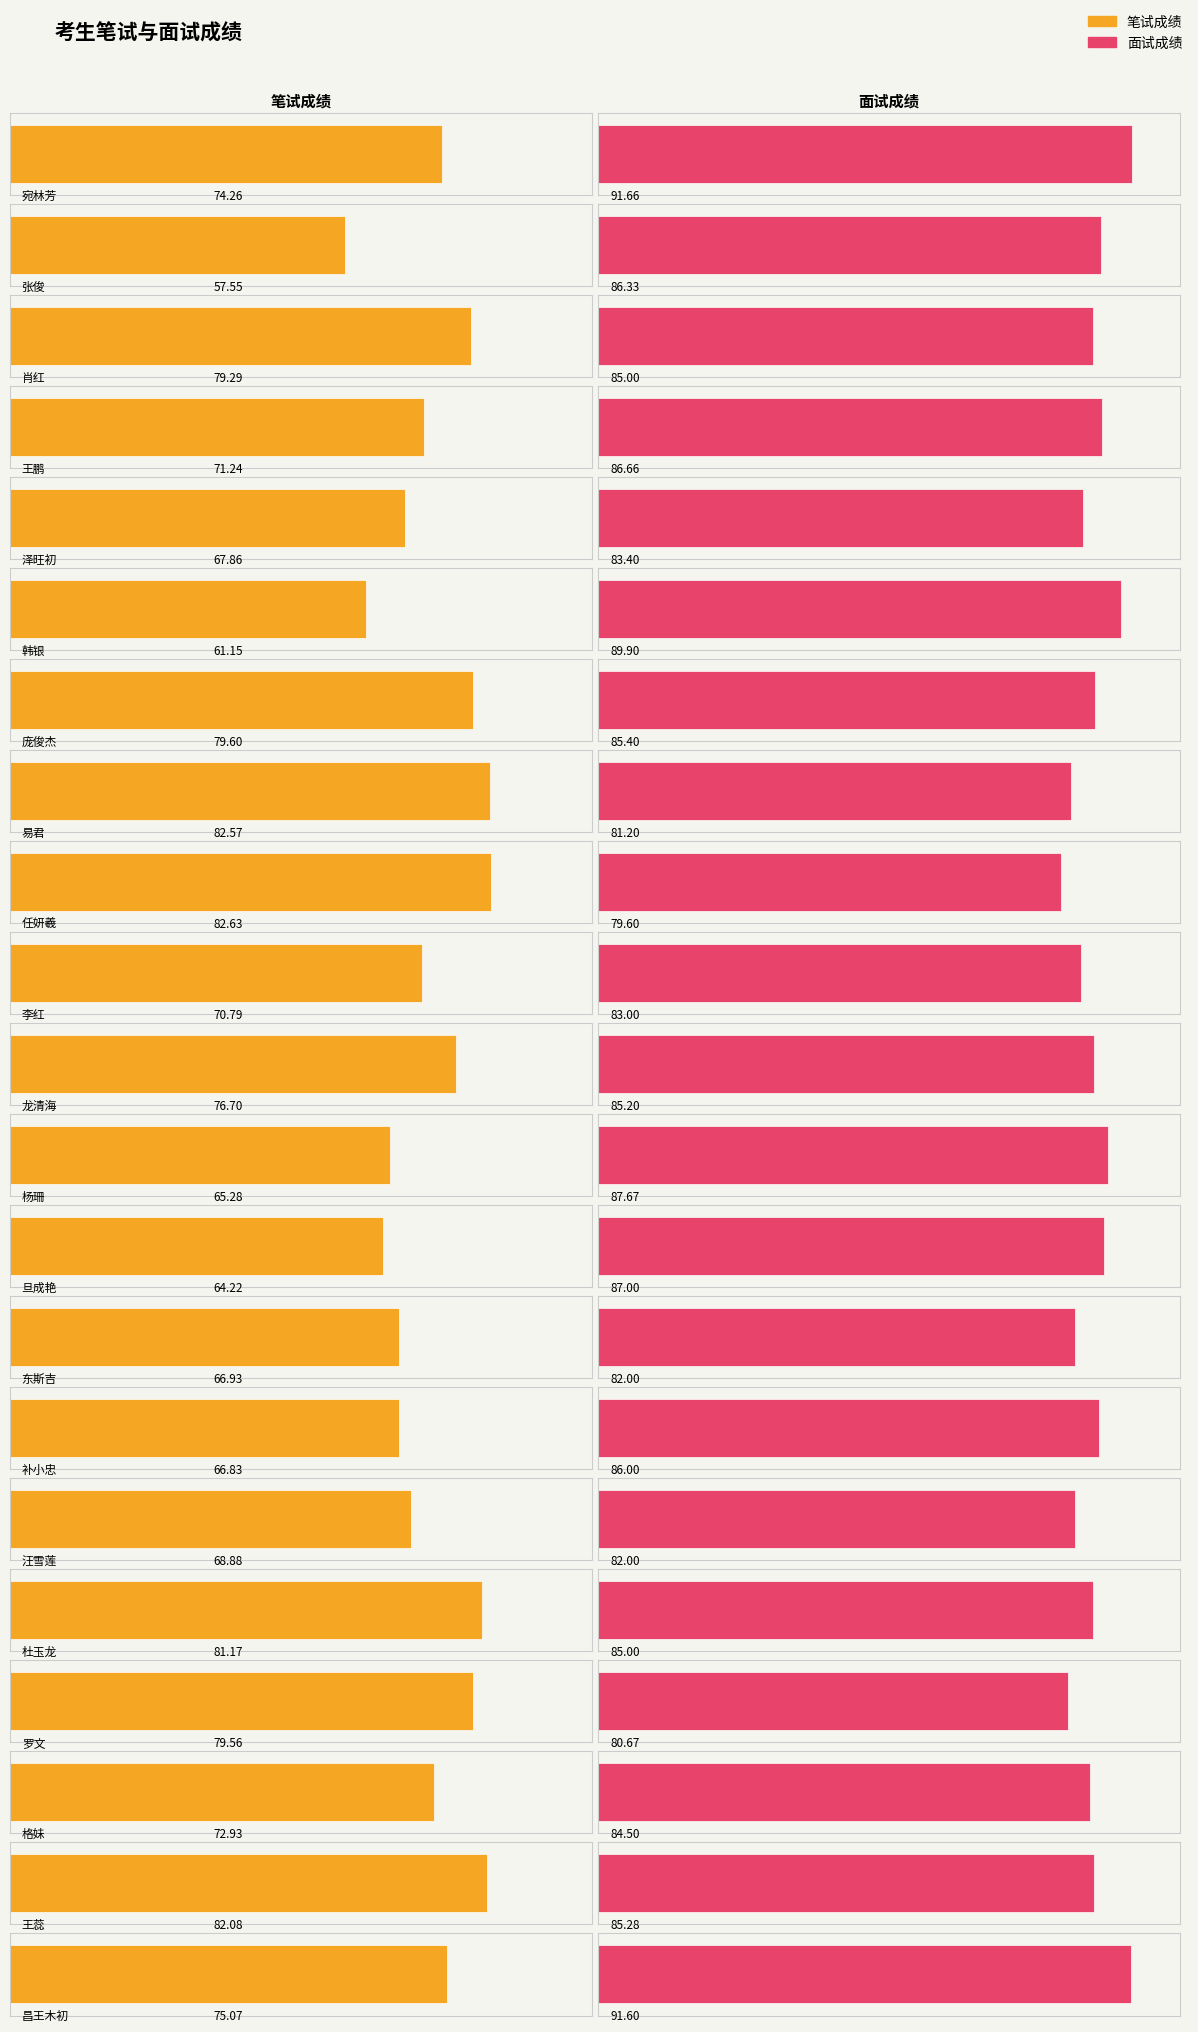

How many bars are there in total?

42